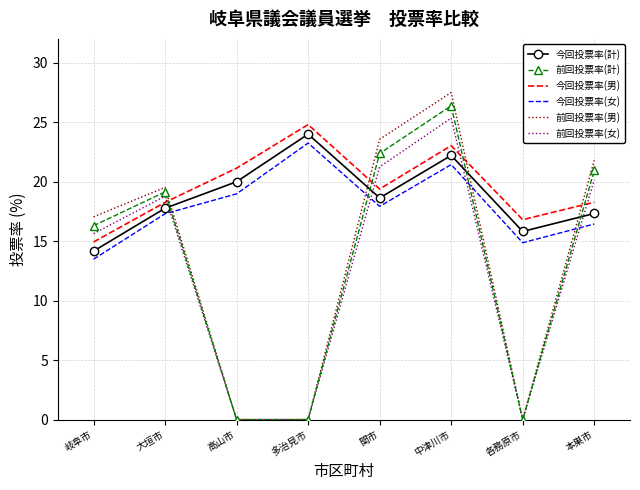

Which category has the highest value across all series?

中津川市